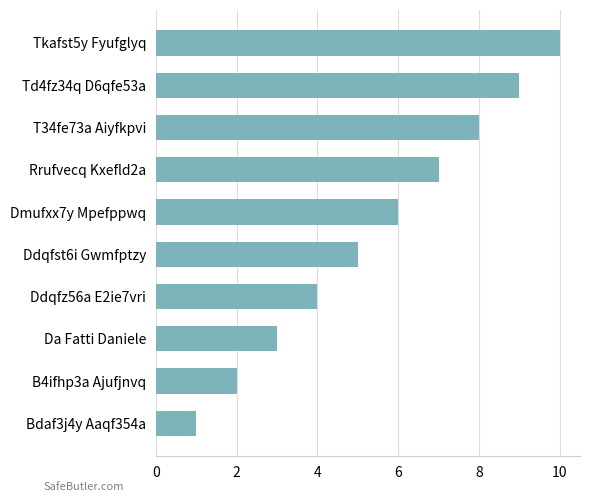

How many series are shown in this chart?

1